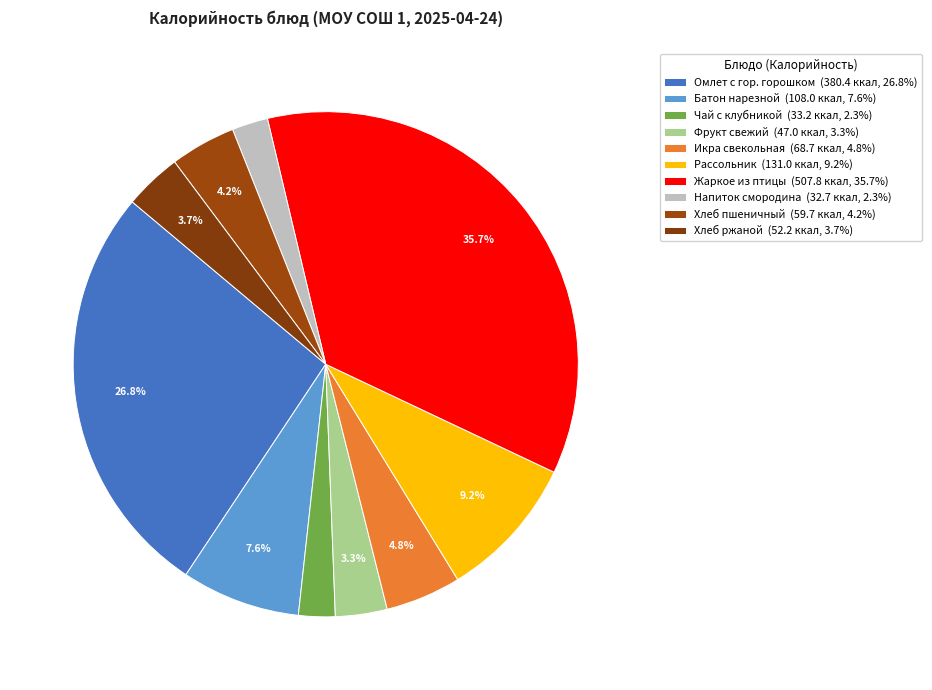

How many segments does this pie chart have?

10